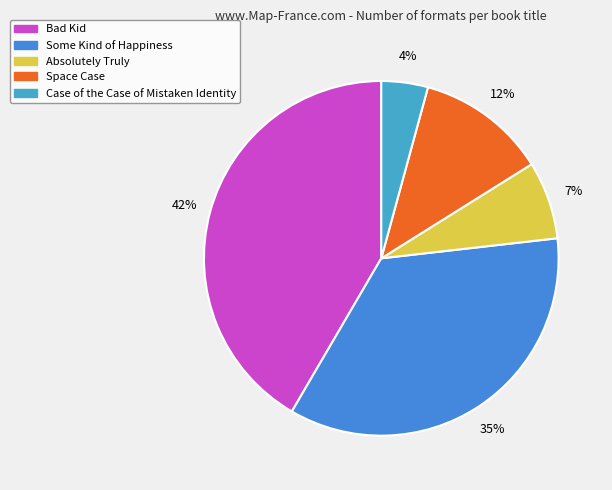

Do Bad Kid and Case of the Case of Mistaken Identity together represent more than half of the pie?

No